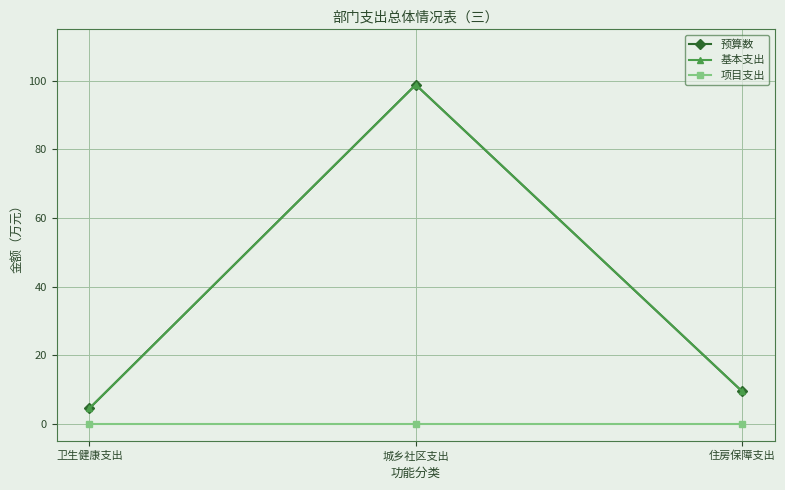

How many lines are shown in the chart?

3